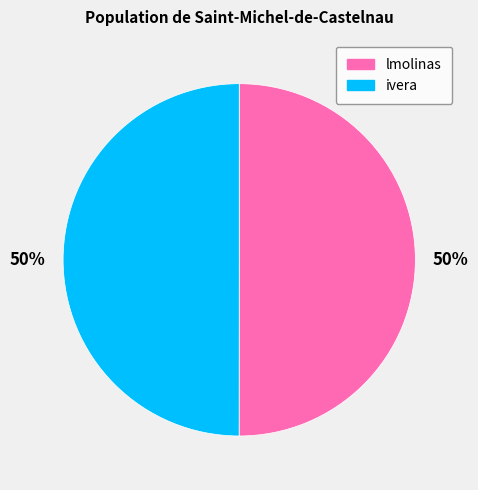

Approximately how many times larger is the value at ivera compared to lmolinas?

1.0